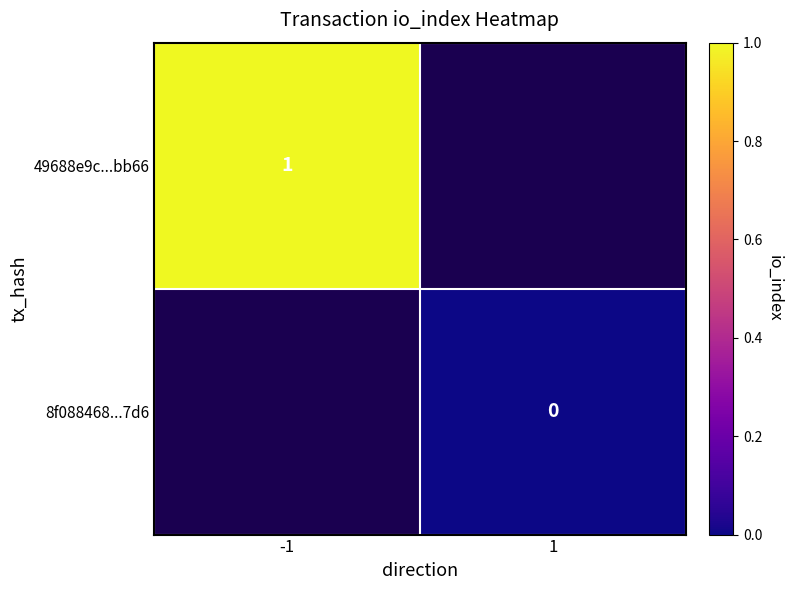

True or false: 49688e9c...bb66 has a value of 2 at -1.

False